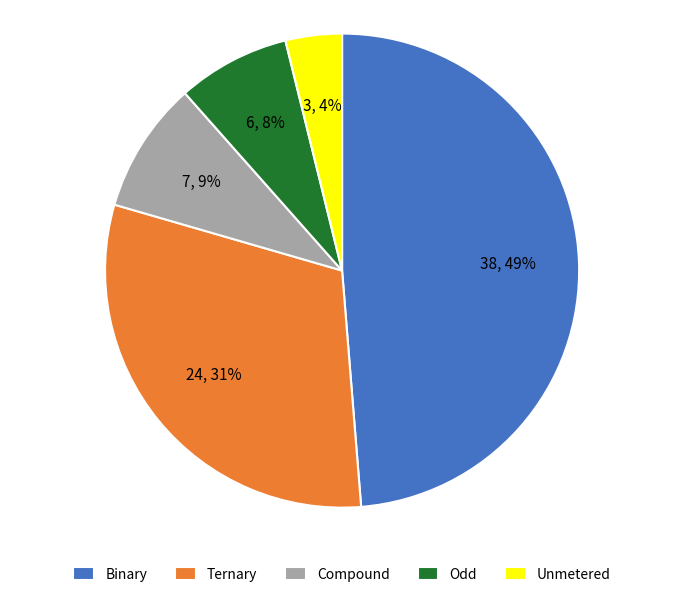

How many segments does this pie chart have?

5